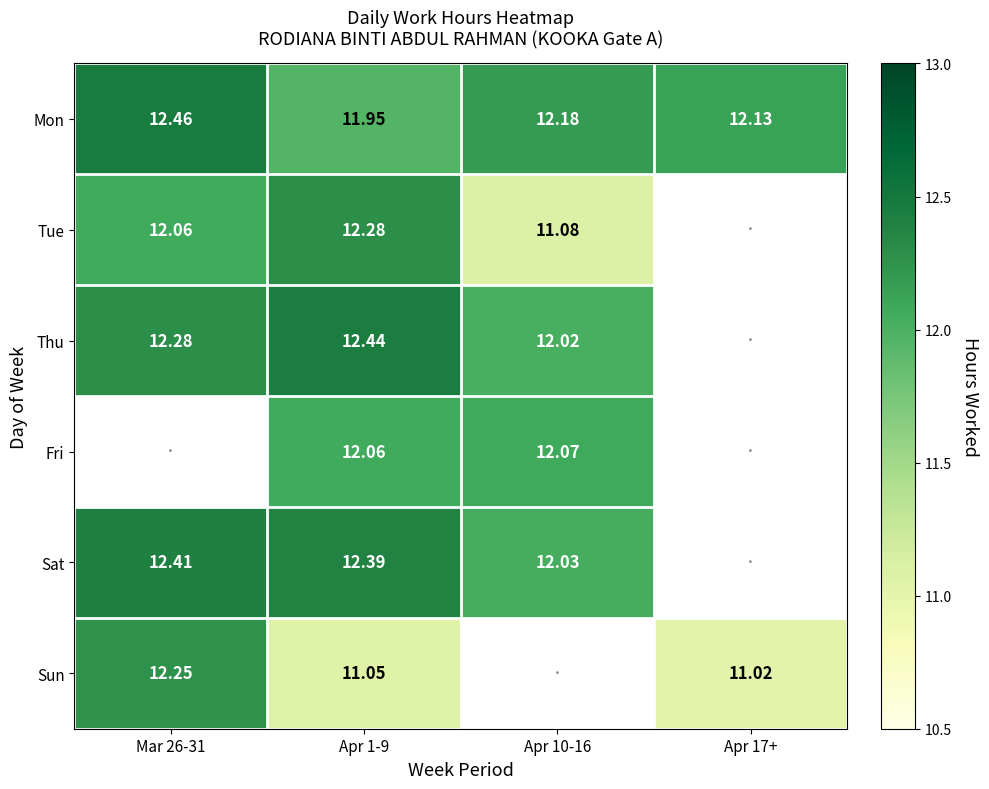

At which label does Mon reach its peak?

Mar 26-31